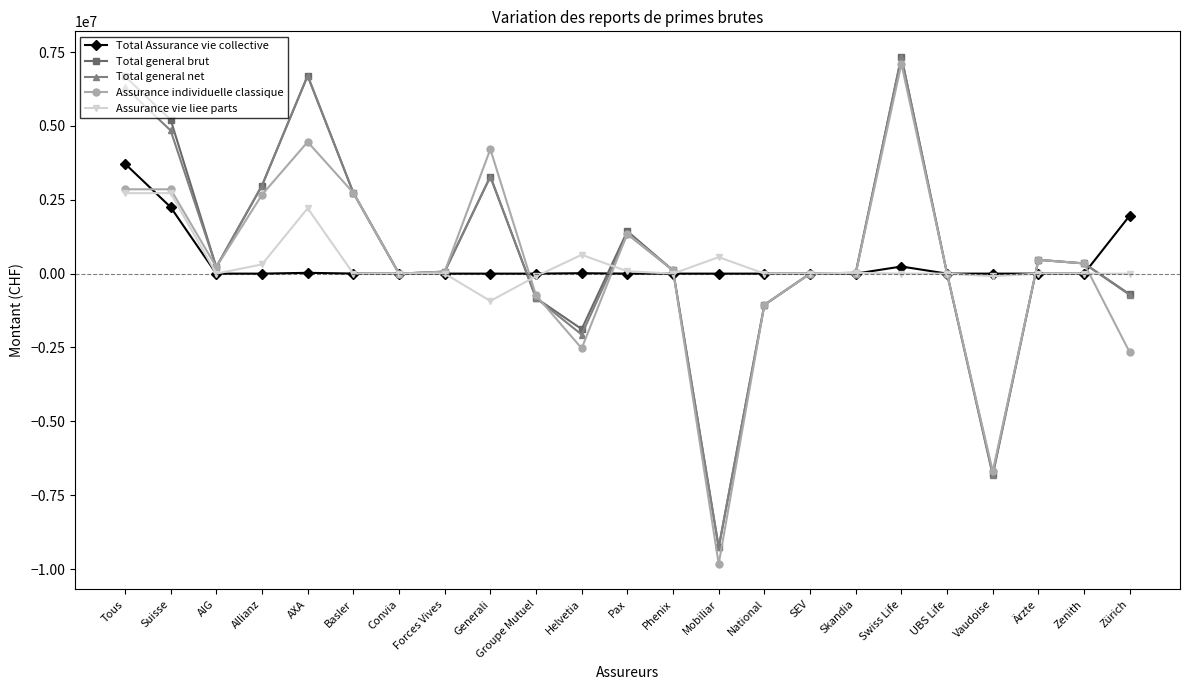

What position from the right is Convia?

17